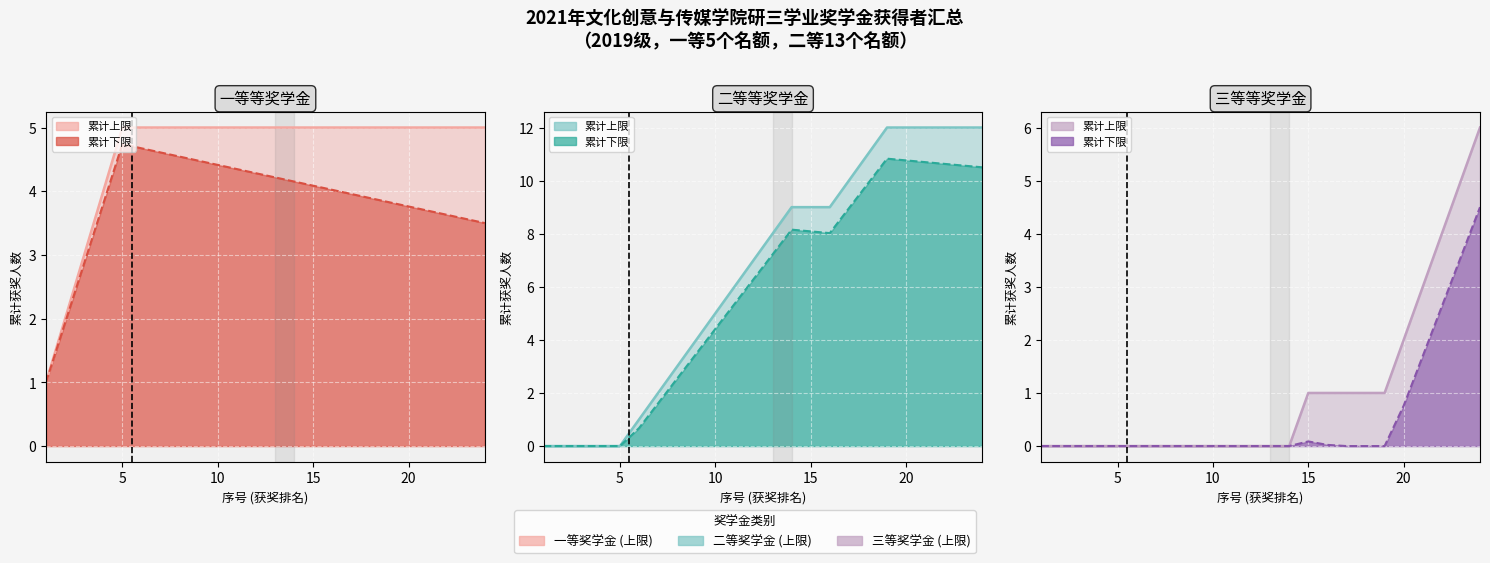

Rank the series by their maximum value, from highest to lowest.

上限线, 下限线